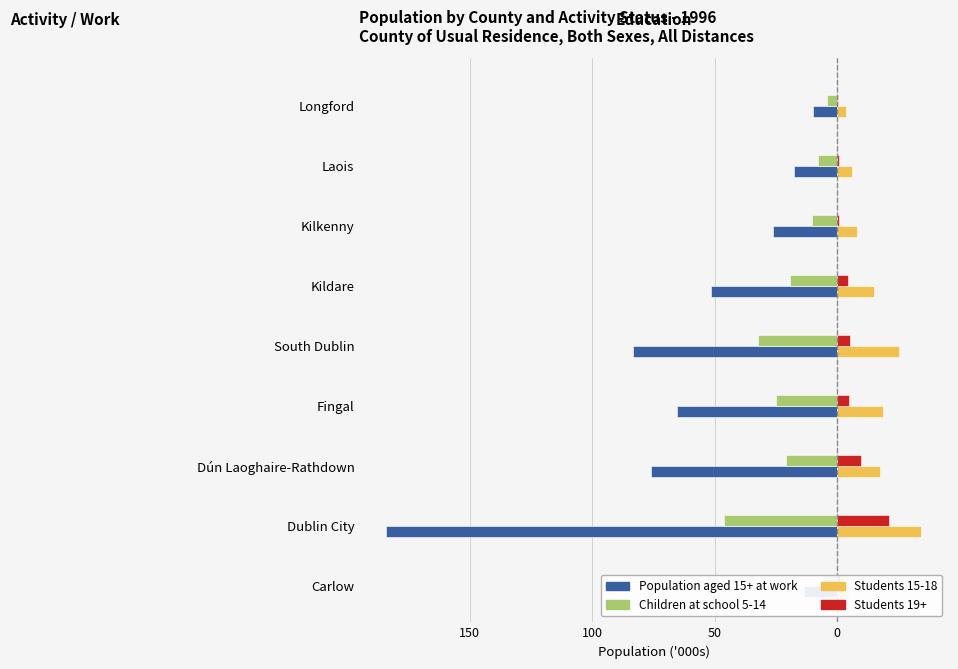

What are all the series names shown in the legend?

Population aged 15+ at work, Children at school 5-14, Students 15-18, Students 19+